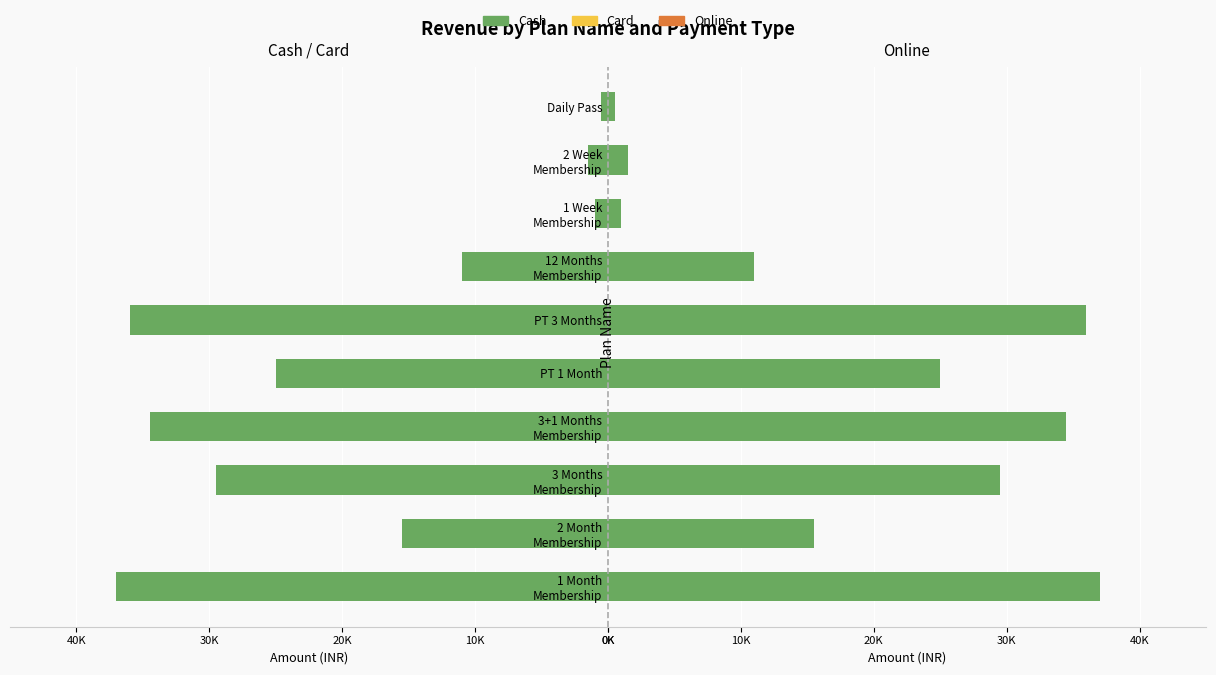

How many groups of bars are there?

10